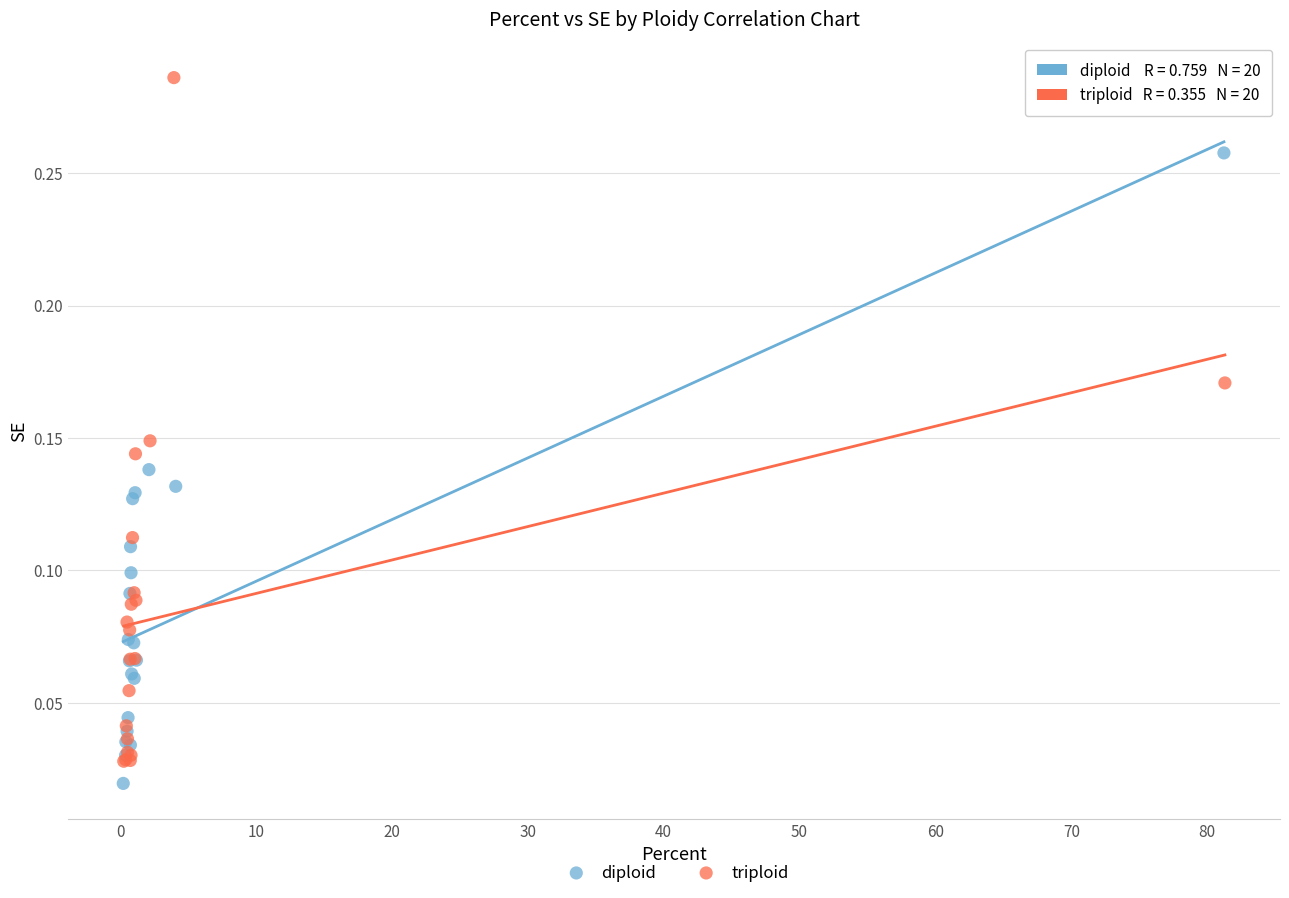

Which series has the widest spread of Y values?

triploid